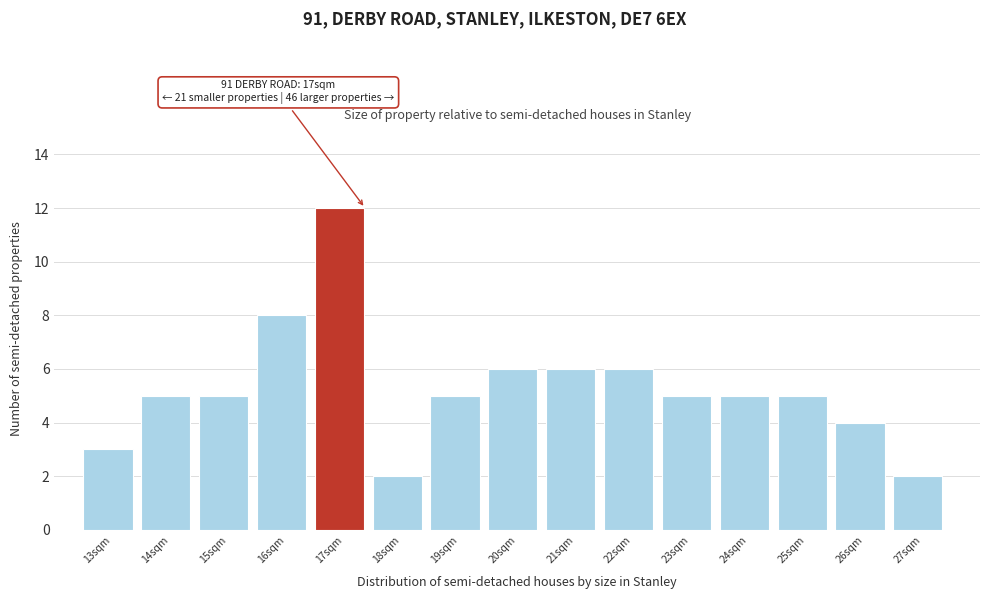

Reading left to right, what are all the values shown in this chart?

13sqm=3	14sqm=5	15sqm=5	16sqm=8	17sqm=12	18sqm=2	19sqm=5	20sqm=6	21sqm=6	22sqm=6	23sqm=5	24sqm=5	25sqm=5	26sqm=4	27sqm=2